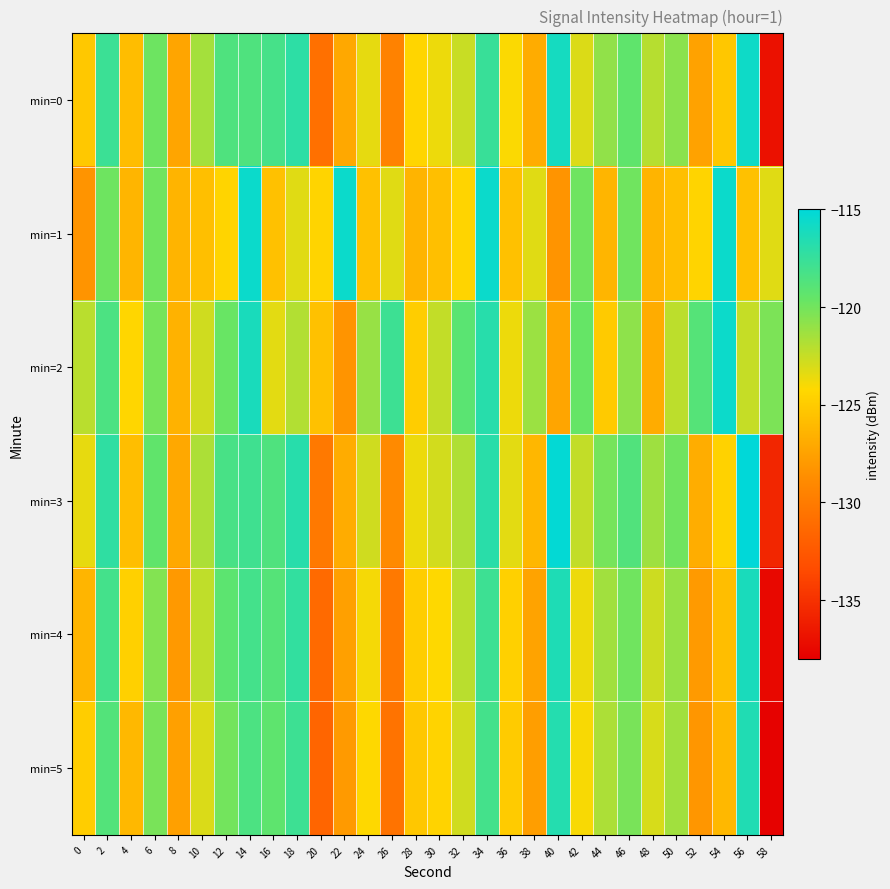

List the series in order of their peak value, lowest first.

min=5, min=4, min=0, min=2, min=1, min=3